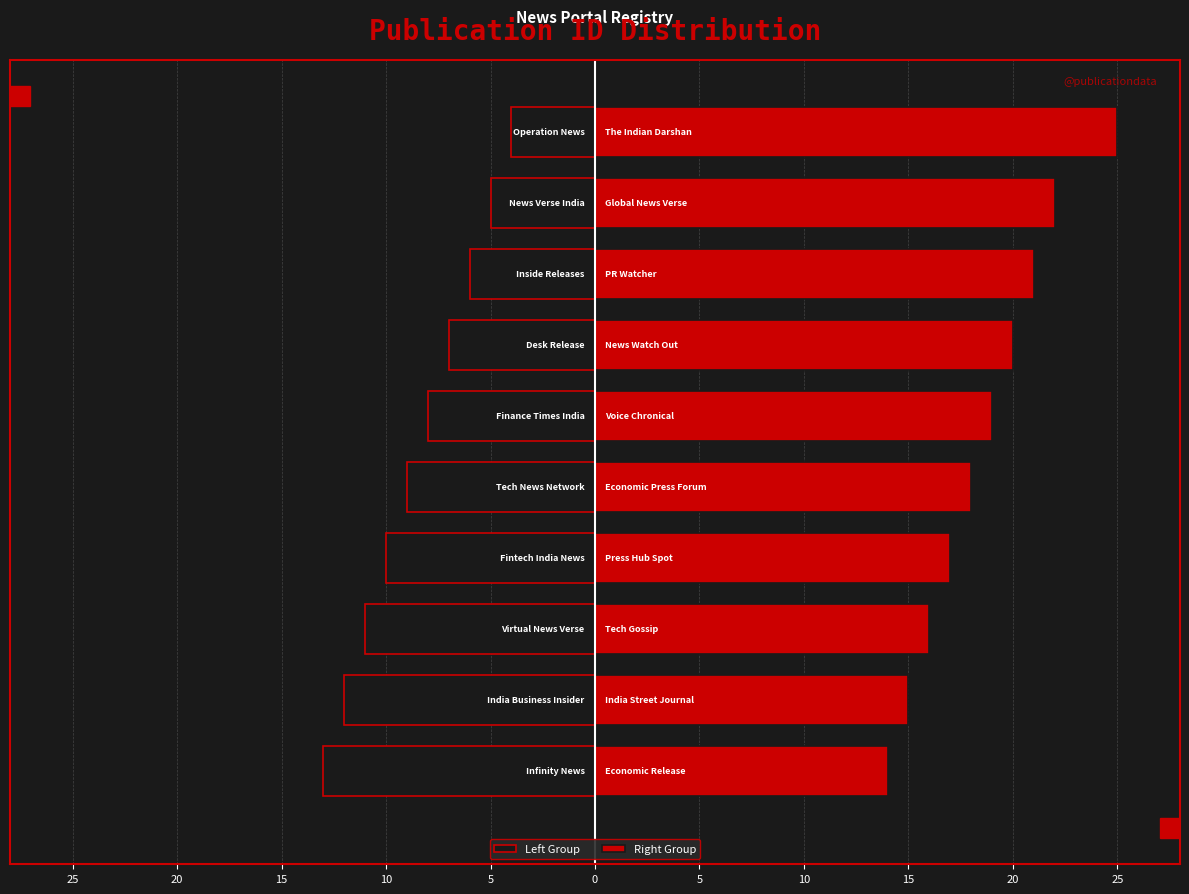

How many Left Group values are between -11 and -6?

6